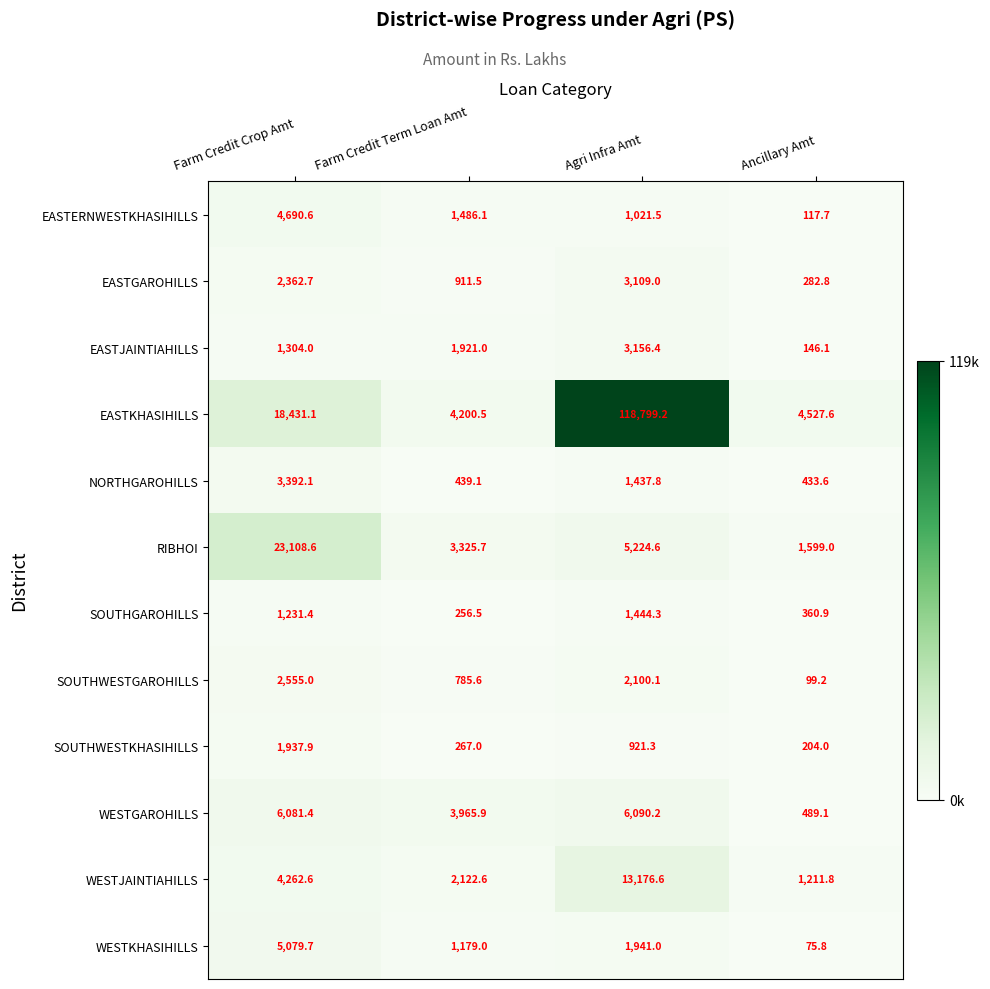

What is the approximate value of RIBHOI at Agri Infra Amt?

5224.6